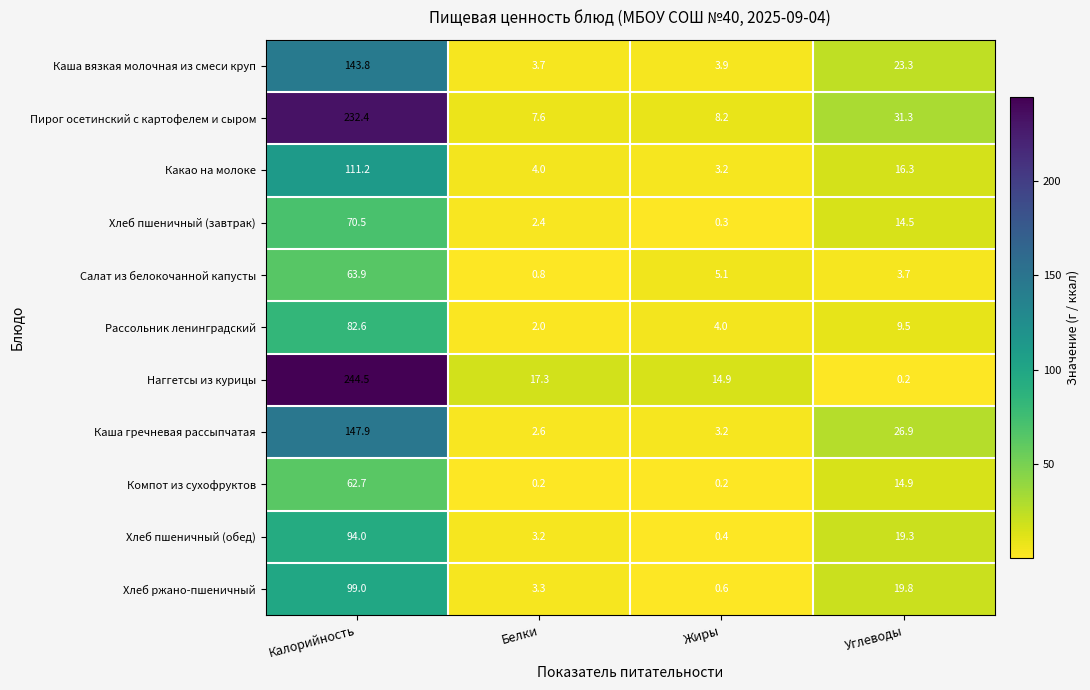

At which category is the sum across all series the highest?

Калорийность